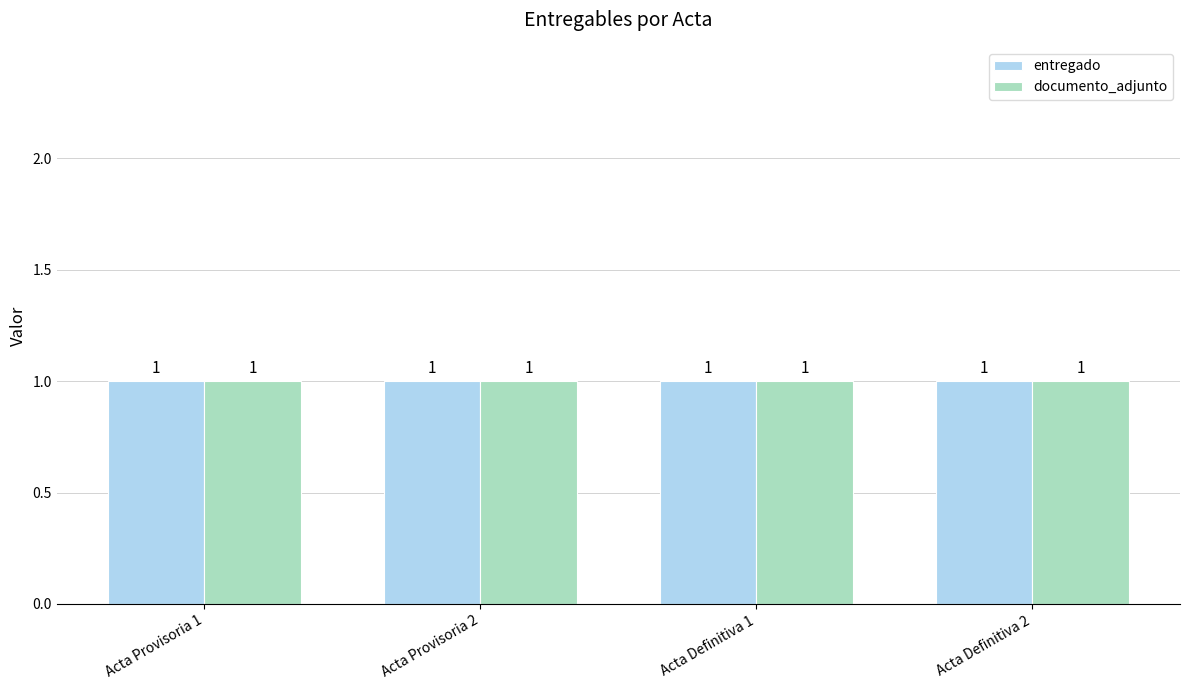

Which has a higher value, Acta Provisoria 2 or Acta Provisoria 1?

Acta Provisoria 2